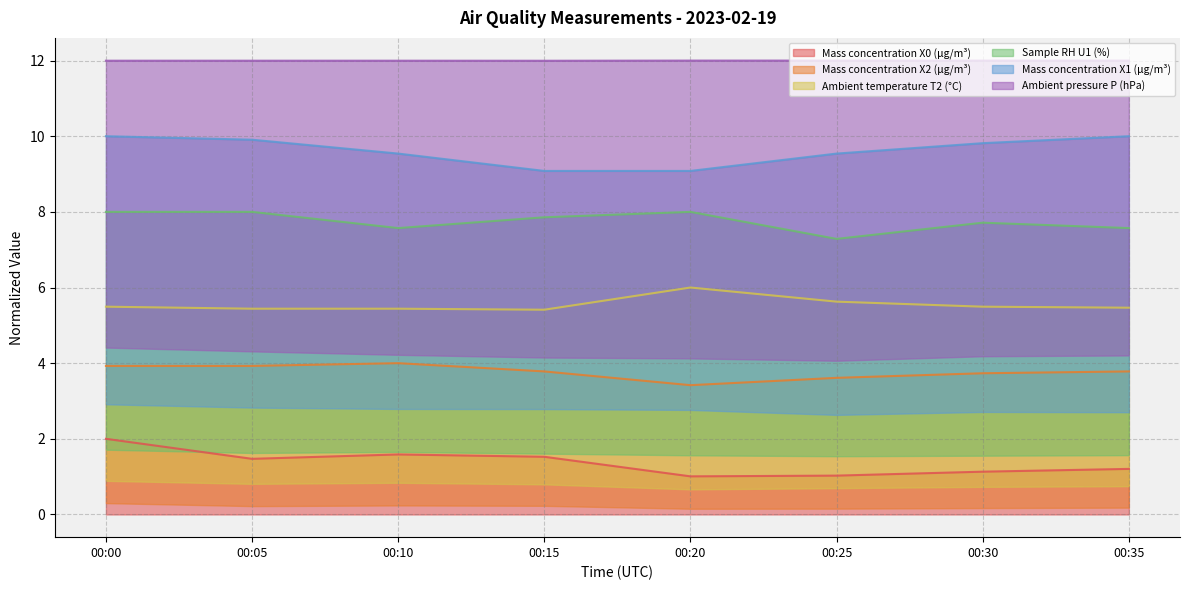

True or false: Mass concentration X2 (μg/m³) has a value of 3.9 at 00:05.

True